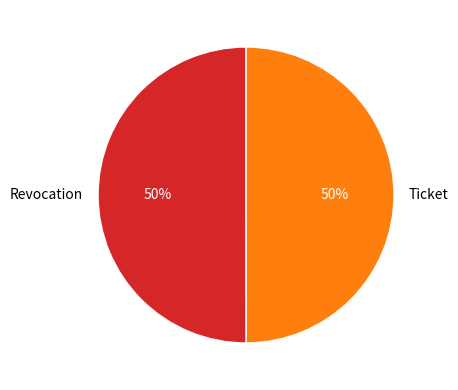

To the nearest percent, what is the combined percentage of Ticket and Revocation?

100%